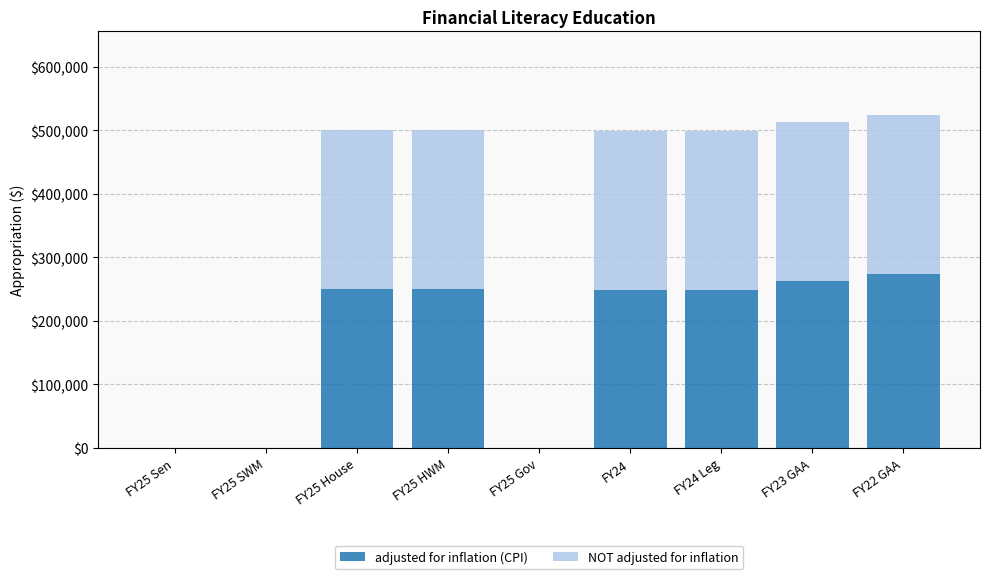

Are the bars grouped side by side (vs. stacked)?

No